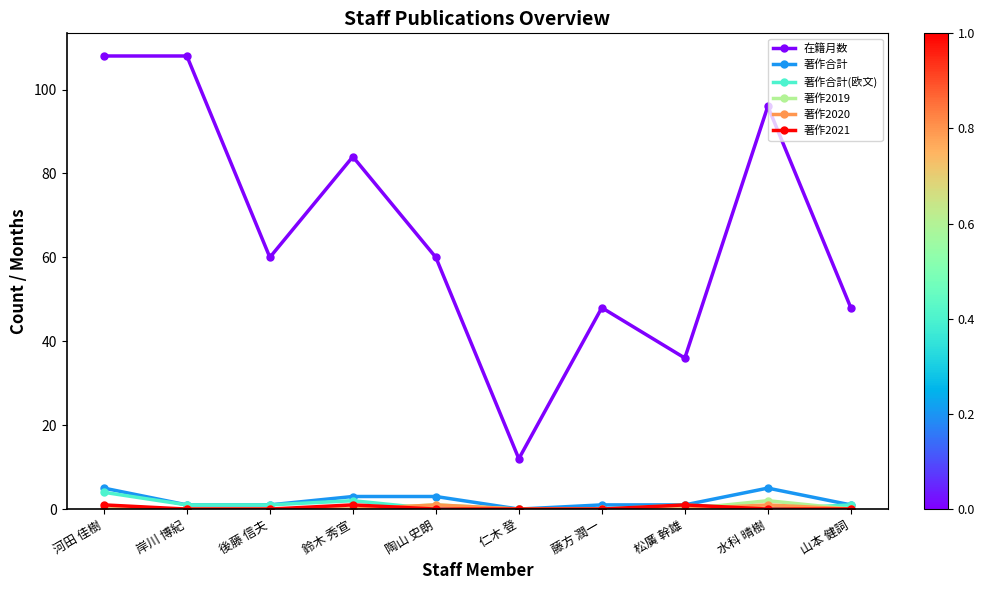

True or false: 在籍月数 and 著作合計 cross at least once.

False